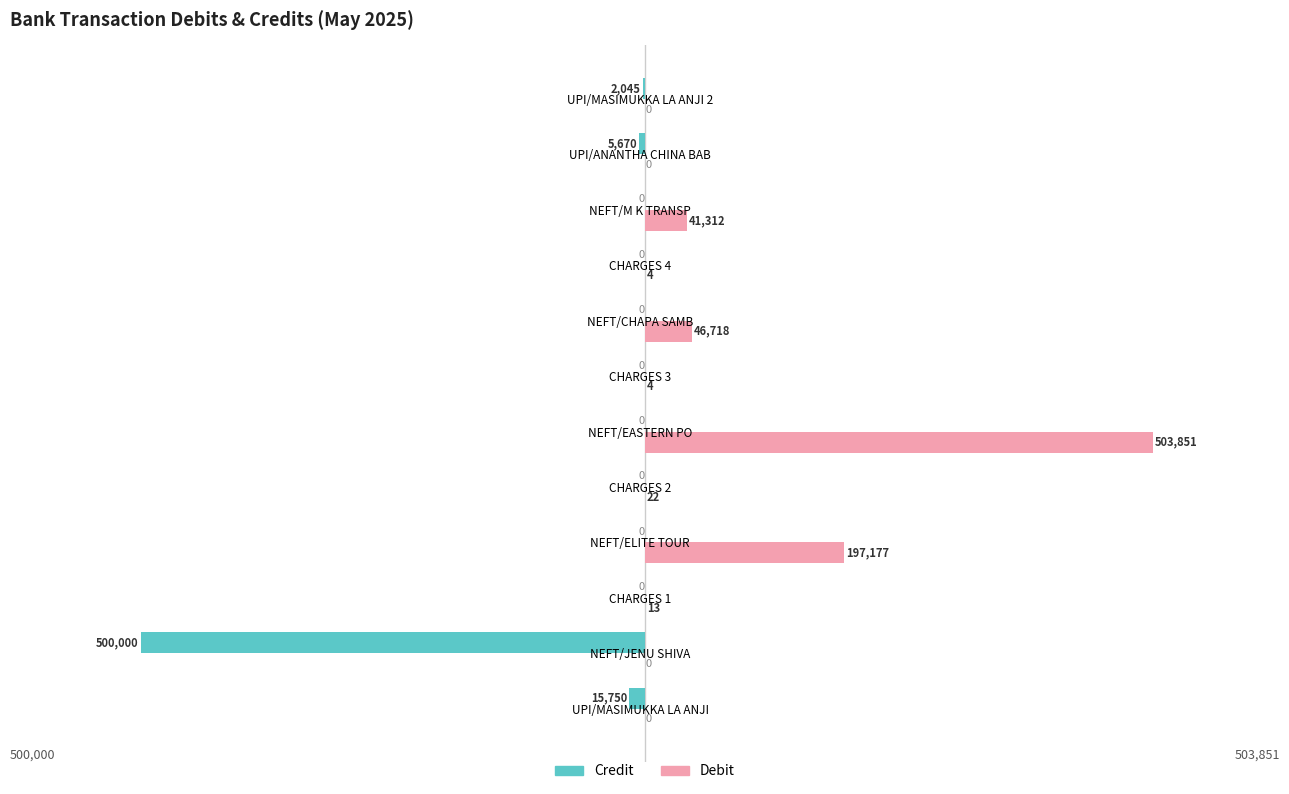

The value of Debit at NEFT/ELITE TOUR is 197177.0. True or false?

True